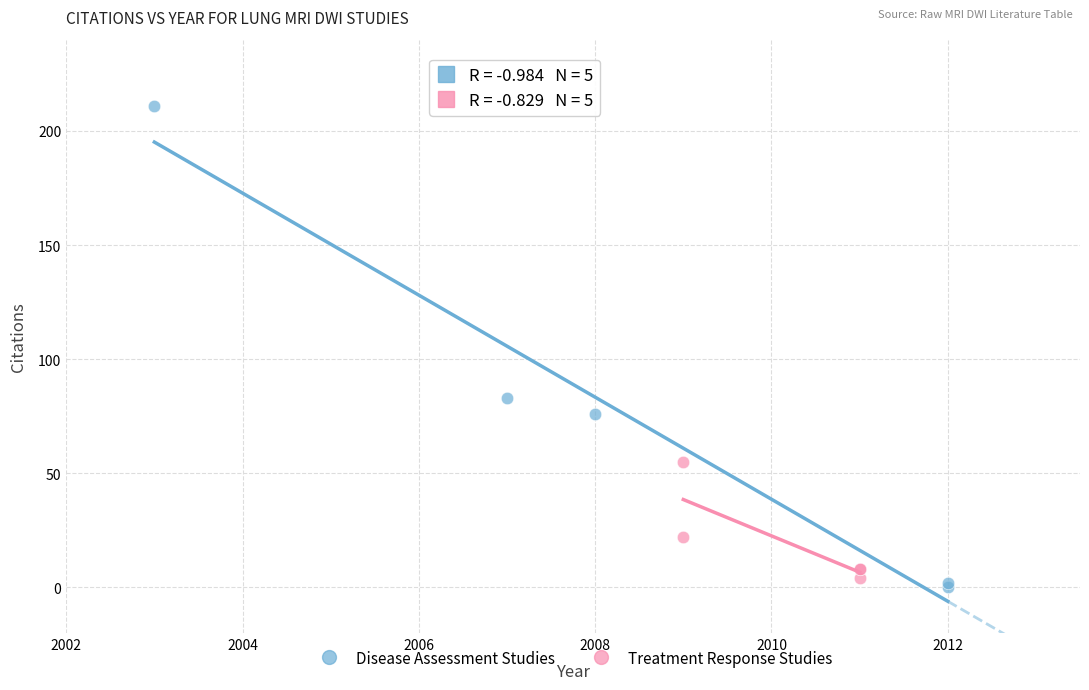

Which series reaches the maximum Y coordinate?

Disease Assessment Studies